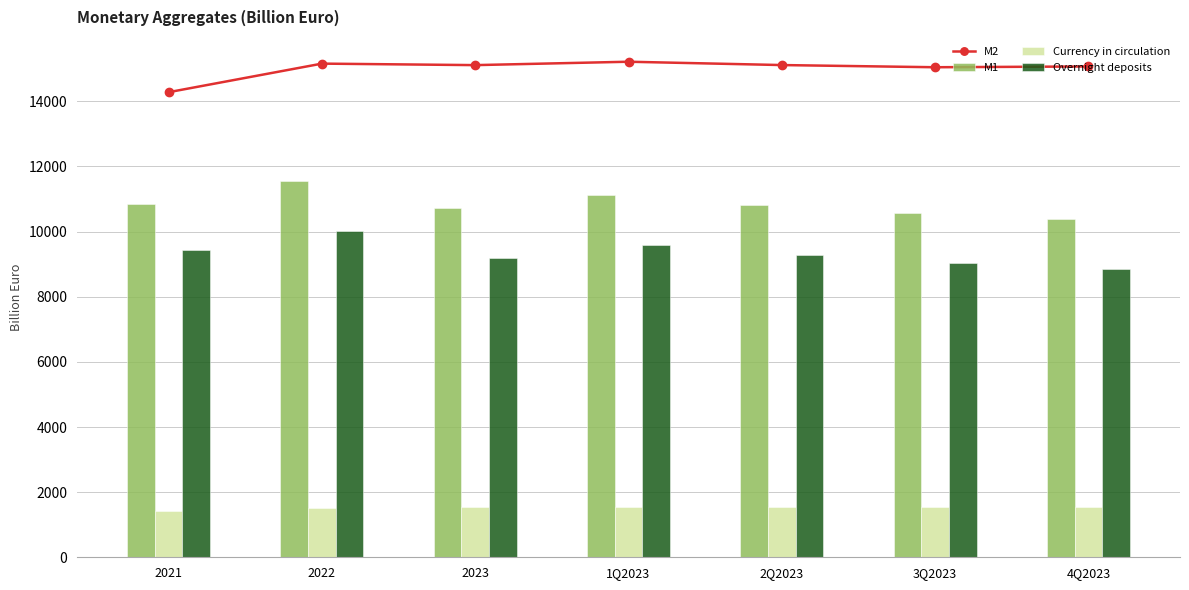

What is the label of the 5th bar from the right?

2023